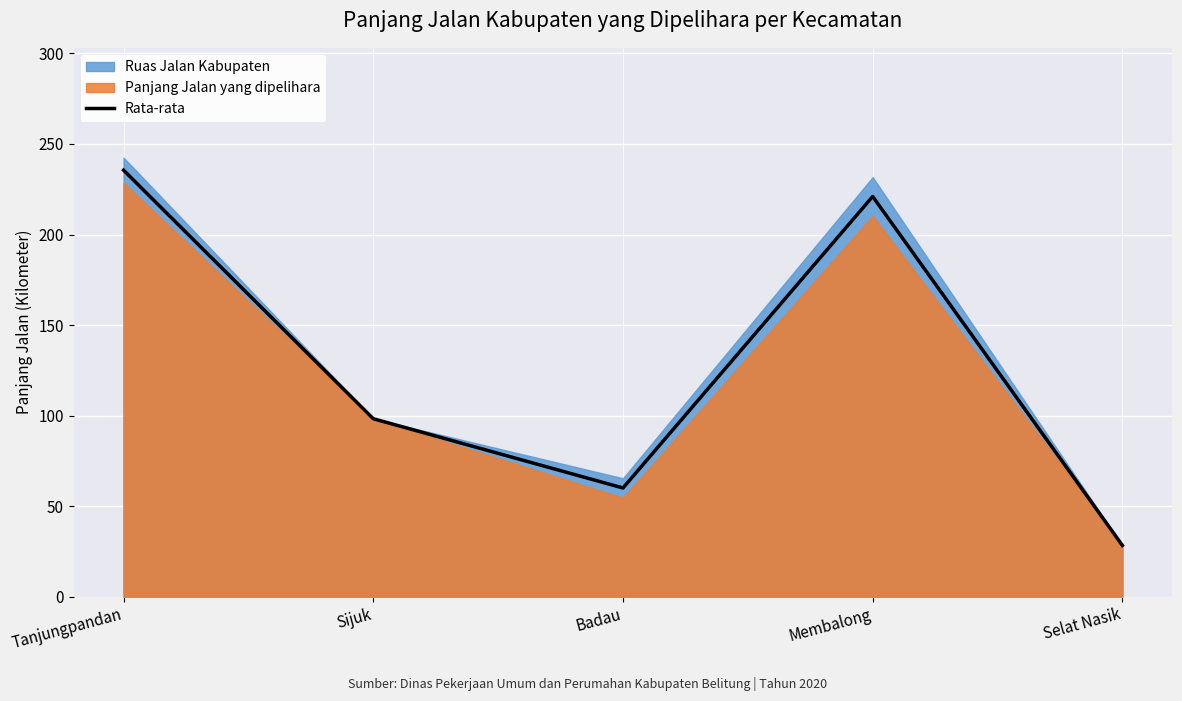

What is the maximum value shown in the chart?

235.5